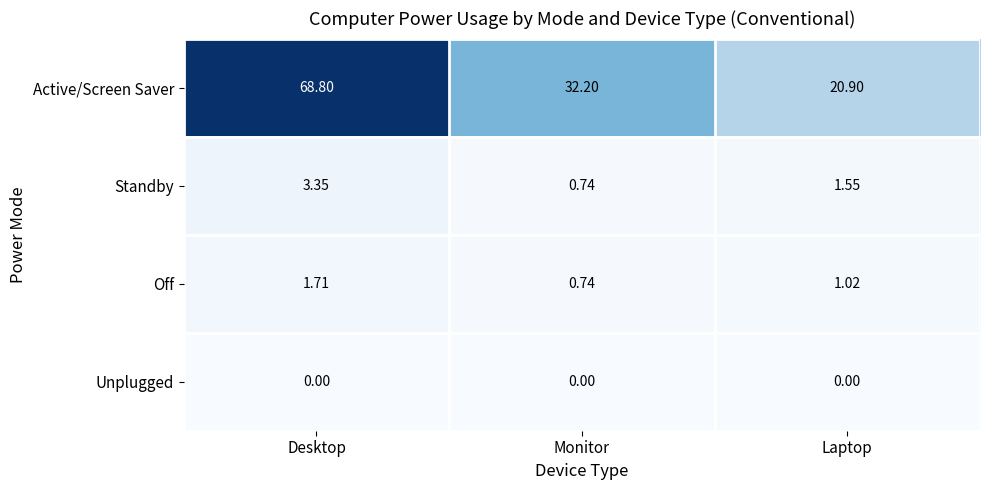

Which series has the largest total across all categories?

Active/Screen Saver